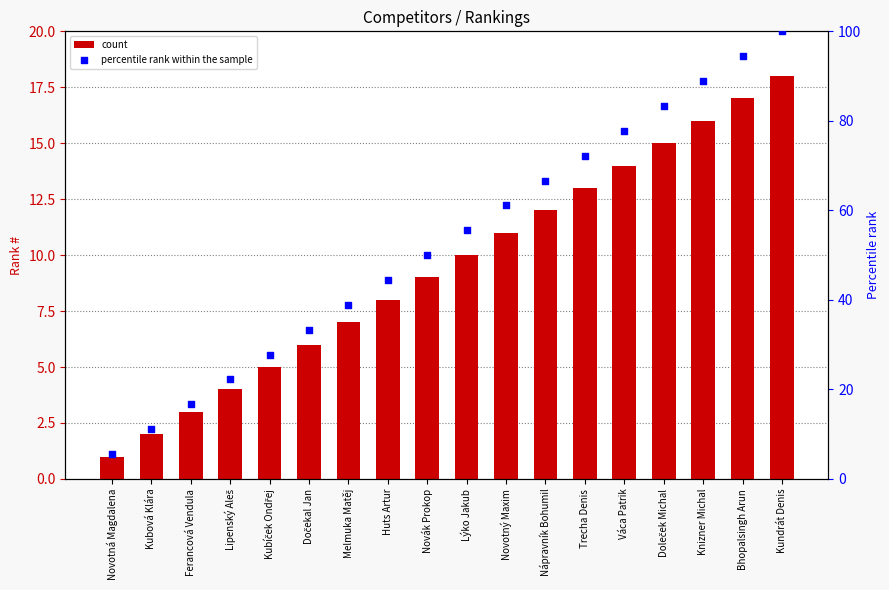

Which series has the largest total across all categories?

percentile rank within the sample